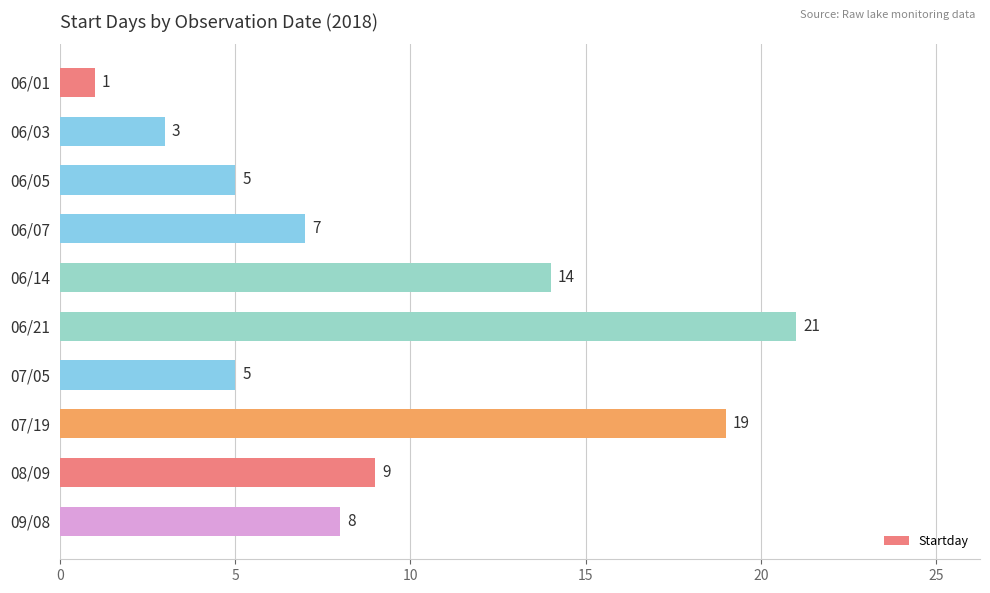

What is the value of the 5th bar from the top?

14